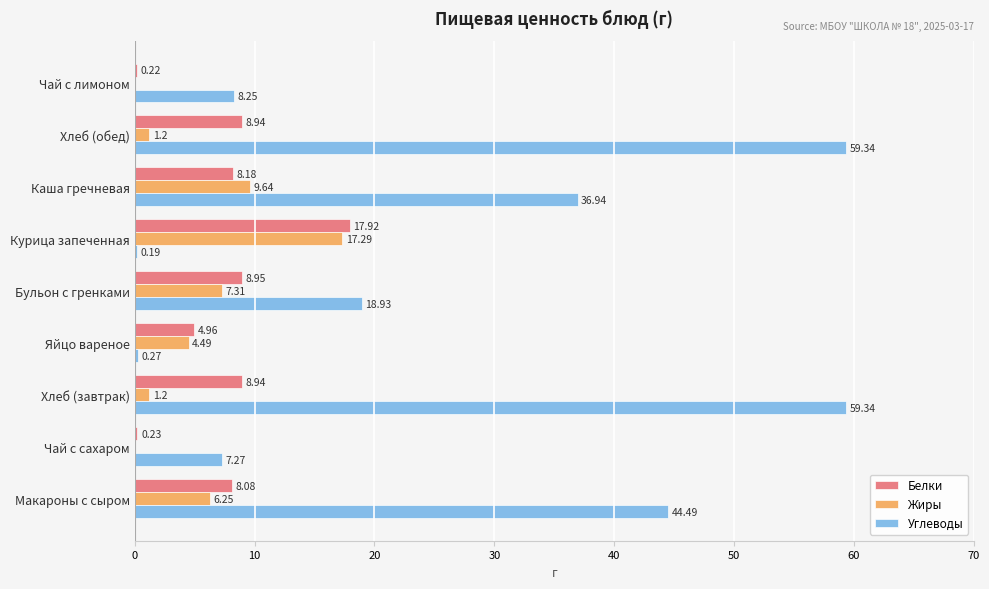

Is the value of Жиры at Курица запеченная greater than the value of Углеводы at Хлеб (обед)?

No